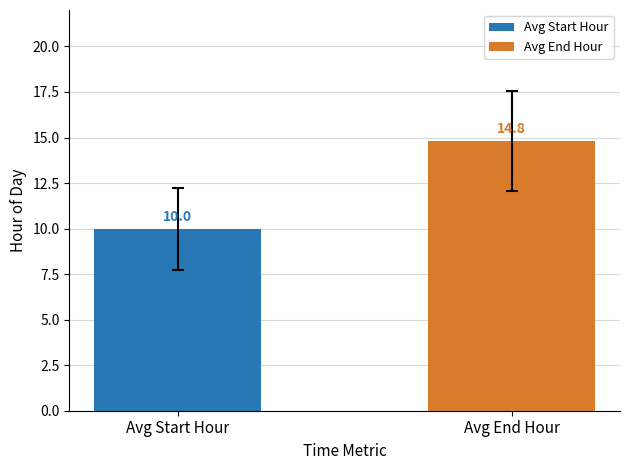

What is the highest value of the Avg End Hour series?

14.8